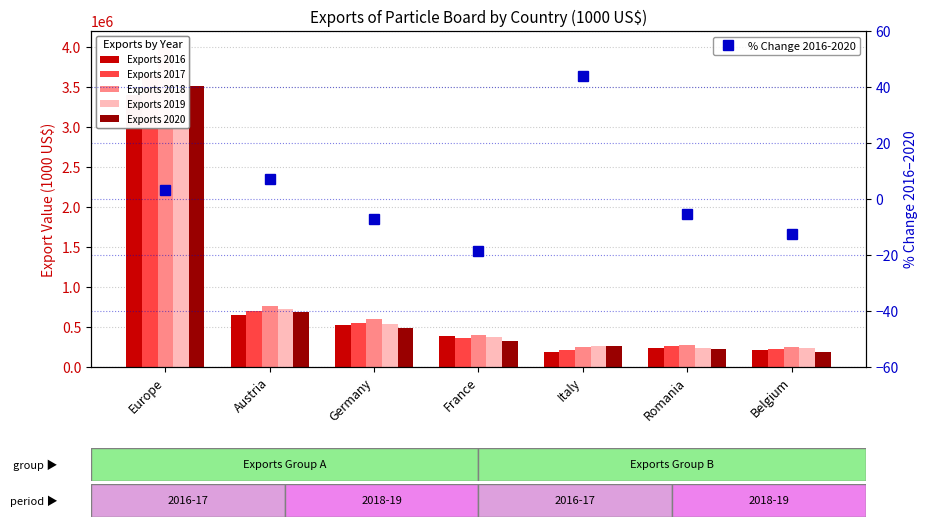

What is the label of the 1st bar from the left?

Europe